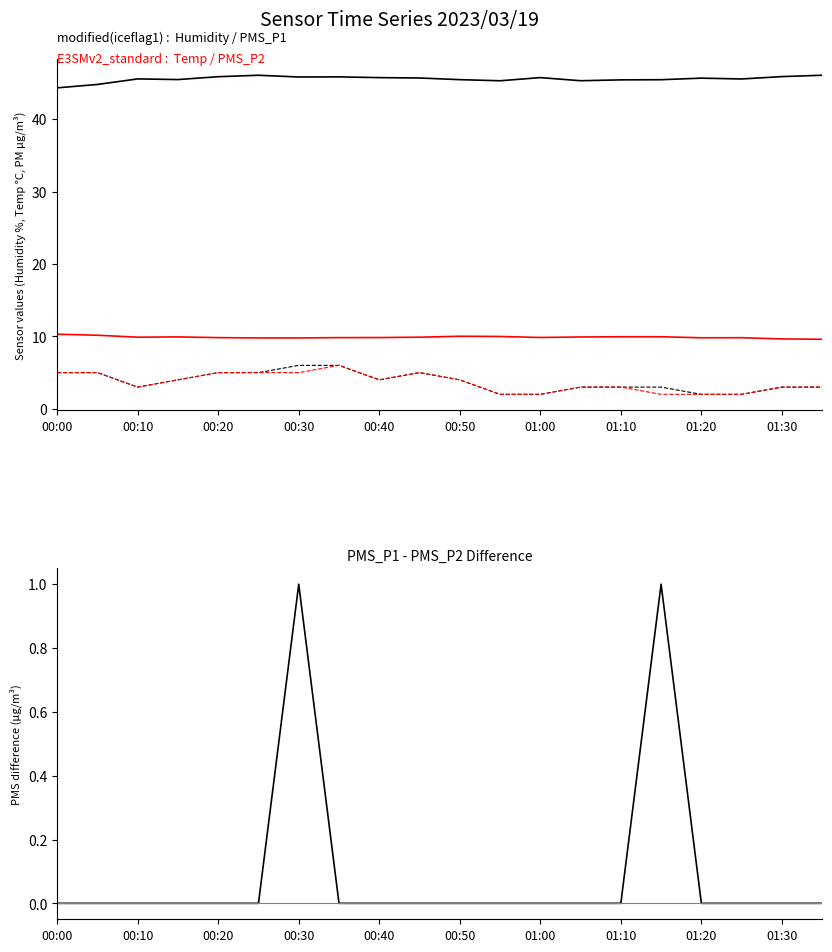

How many interior local peaks does the PMS_P1 - PMS_P2 series have?

2